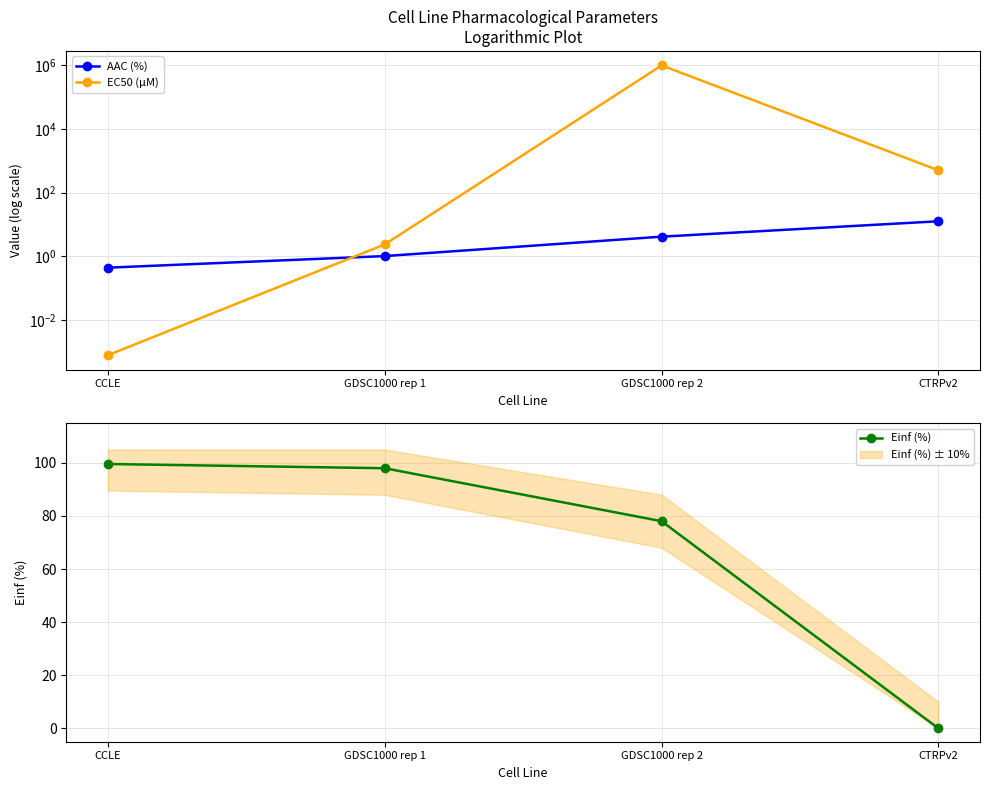

What is the value of the Einf (%) point at the 3rd from the left?

78.0